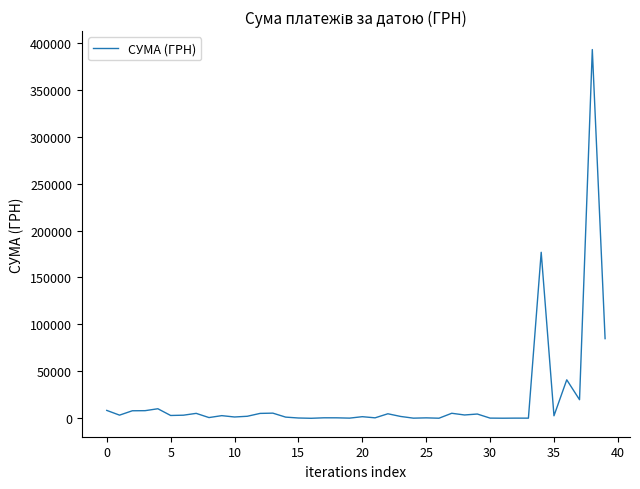

What is the difference between the maximum and minimum values?

392630.0